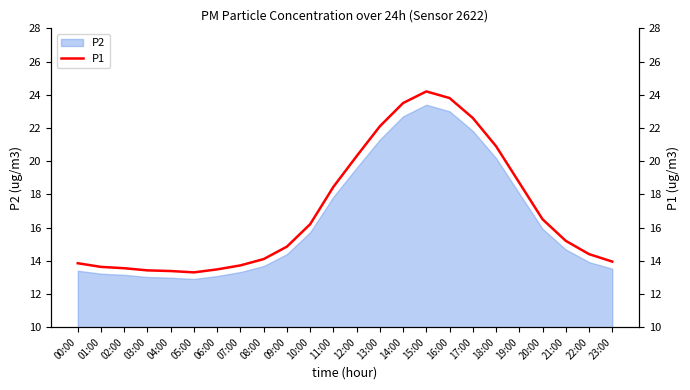

What position from the left is 11:00?

12